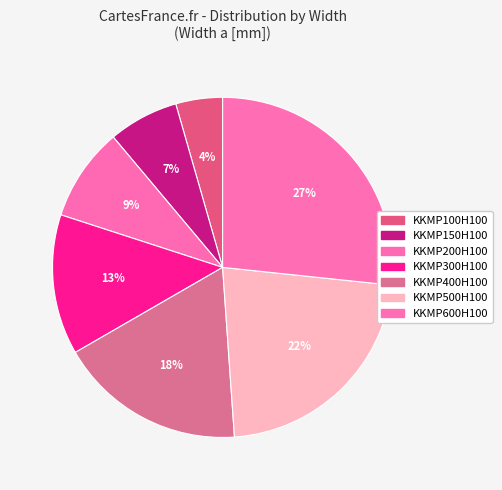

How many segments does this pie chart have?

7